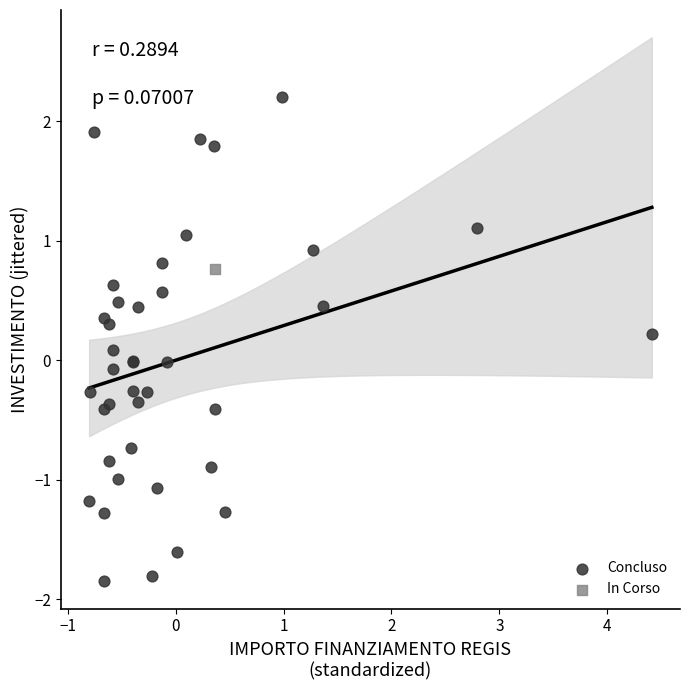

What are all the series names shown in the legend?

Concluso, In Corso